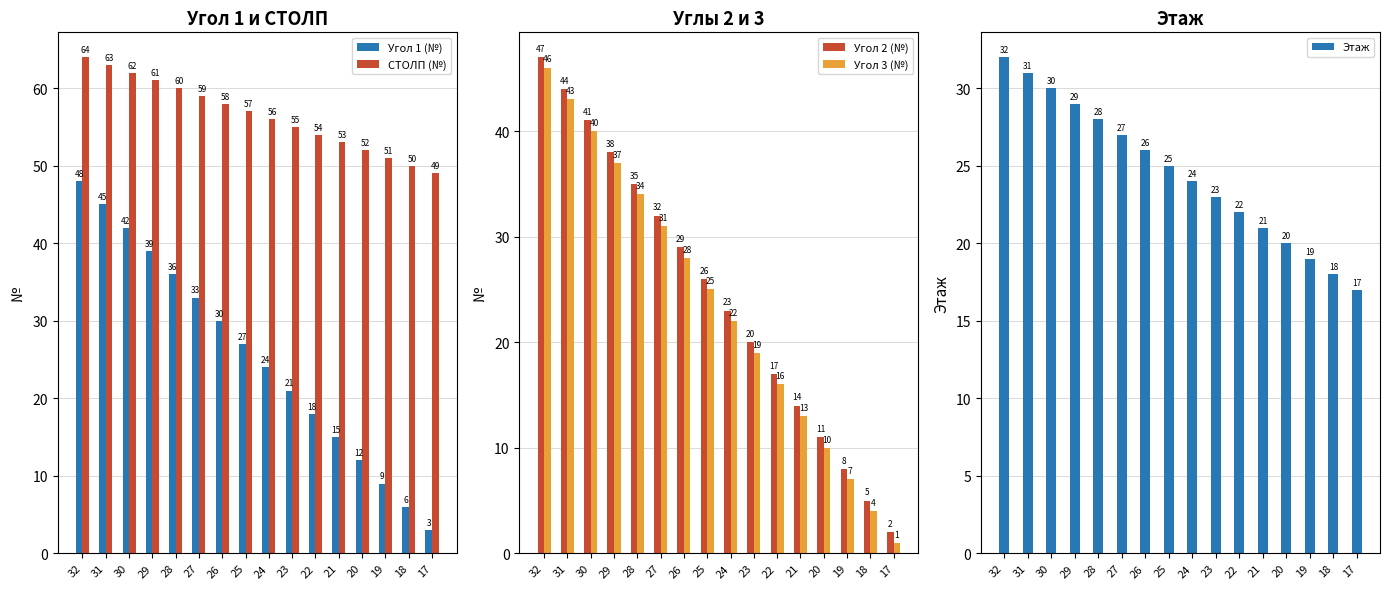

Which category has the lowest value in the Угол 2 (№) series?

17